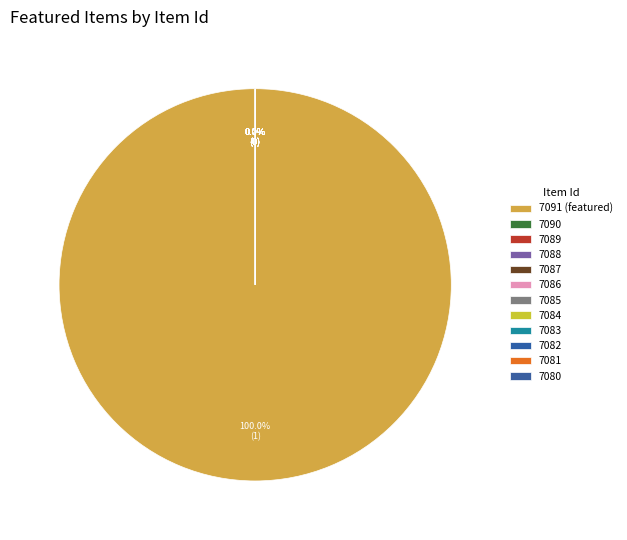

True or false: 7083 accounts for 0% of the total.

True